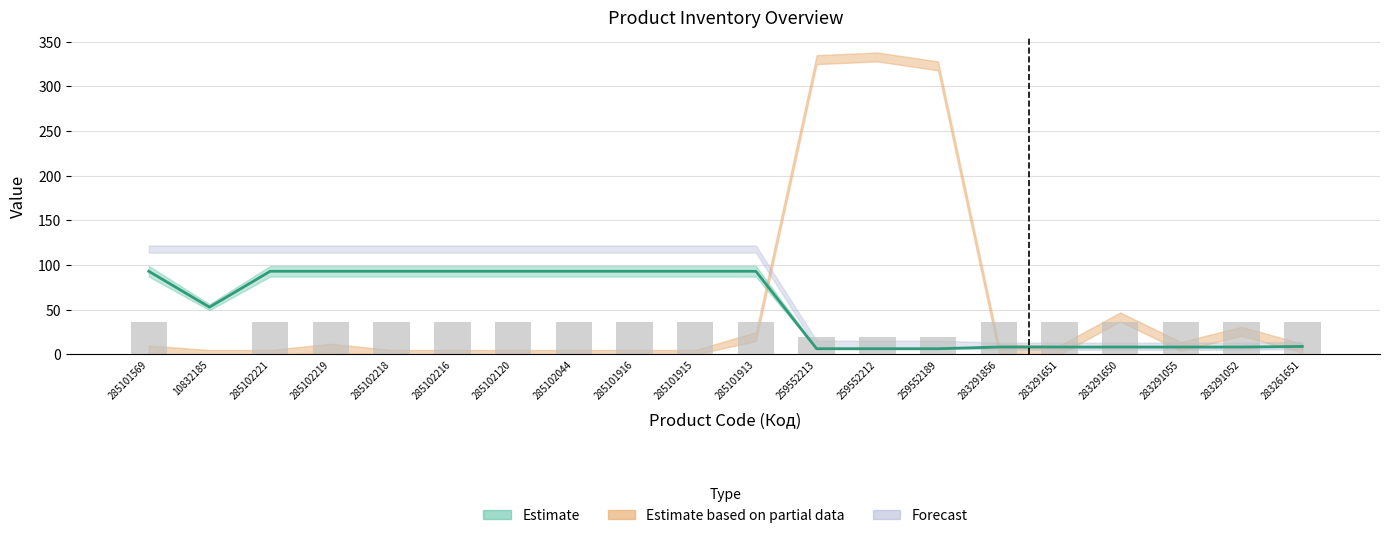

At which label is the value closest to 18?

259552213